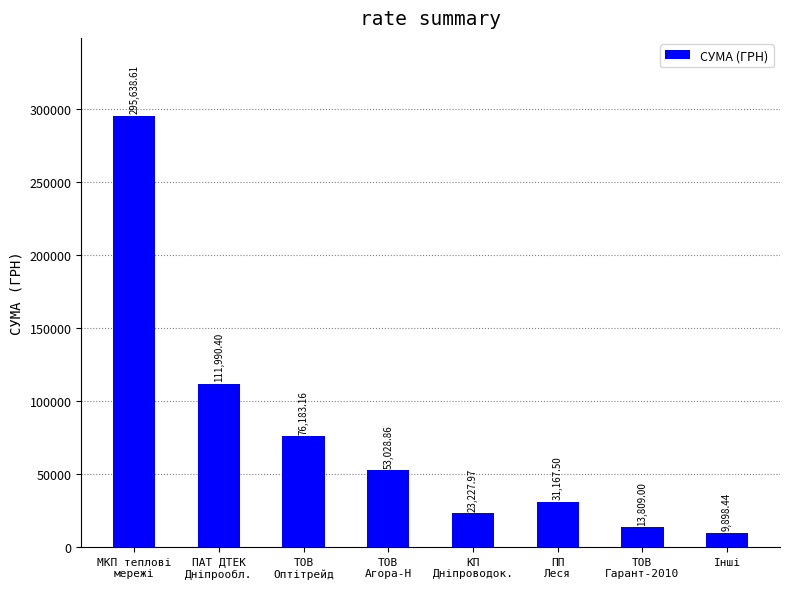

What is the greatest value displayed?

295638.6